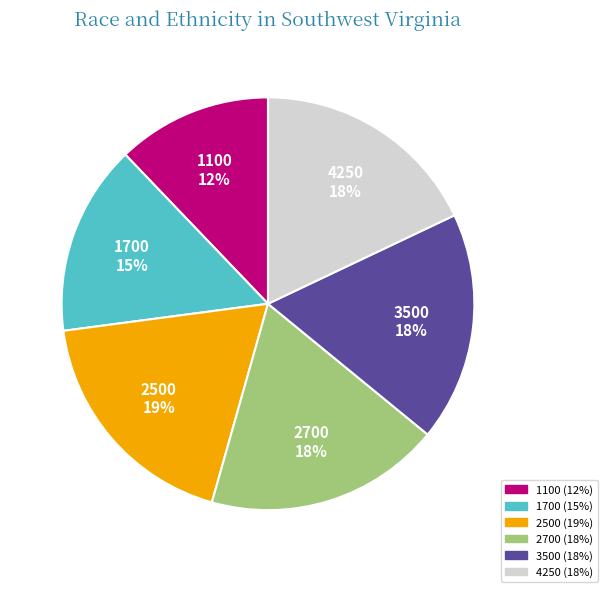

Is there a majority slice in this chart?

No